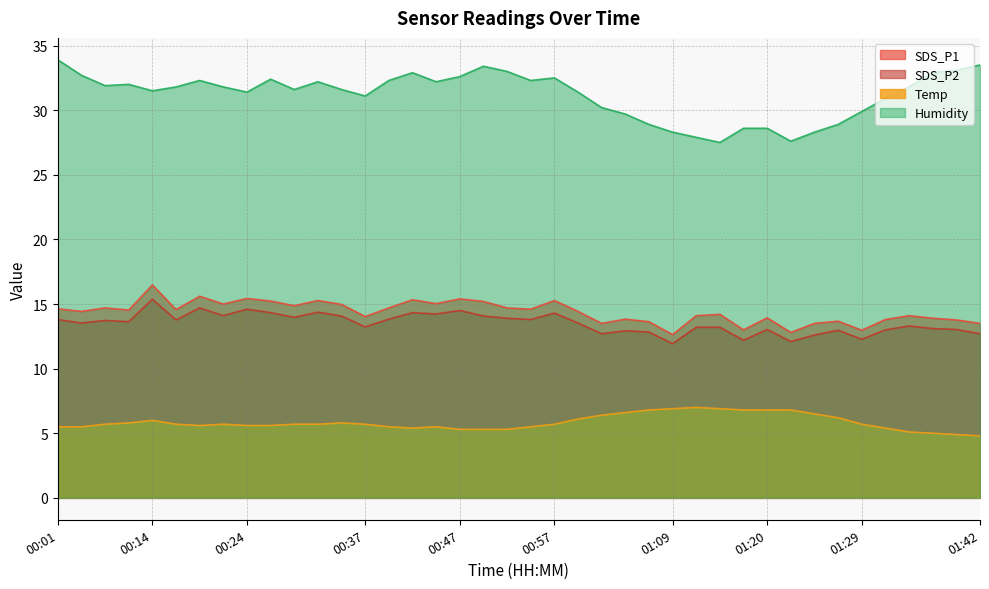

The value of Humidity at 01:15 is 27.5. True or false?

True